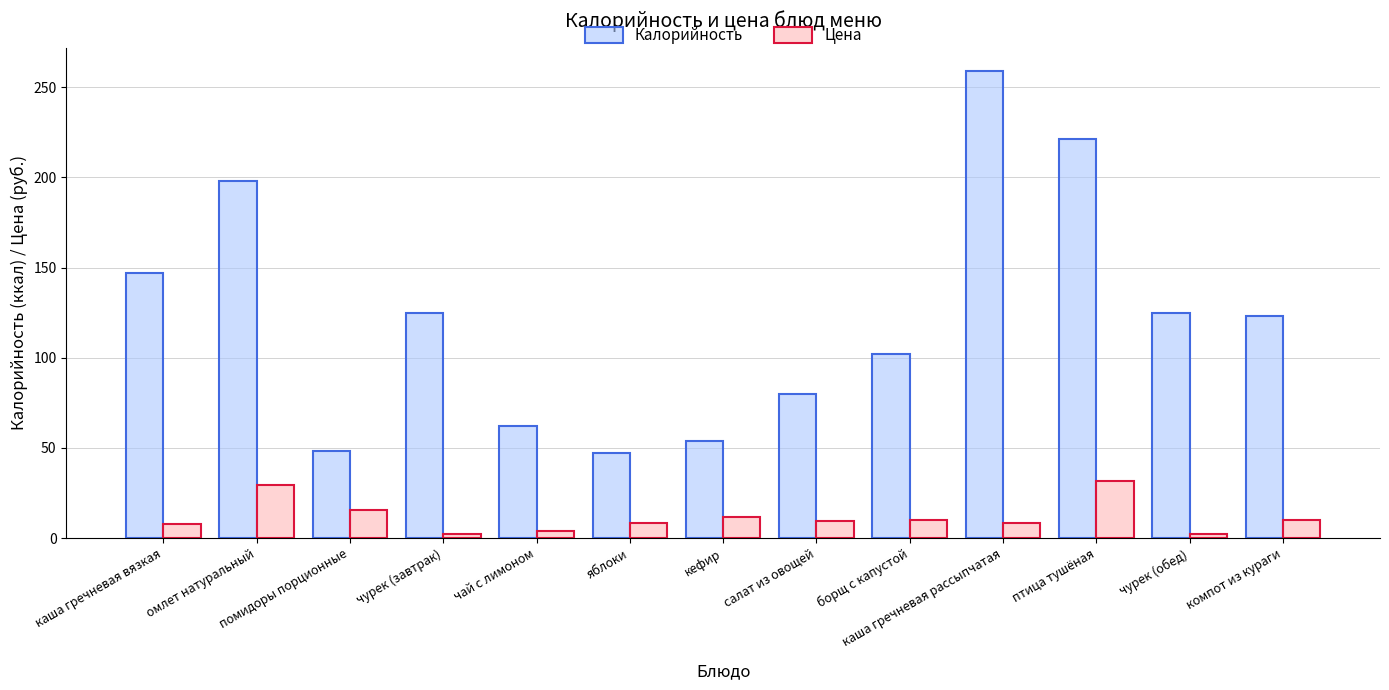

Which label corresponds to the largest value in the chart?

каша гречневая рассыпчатая